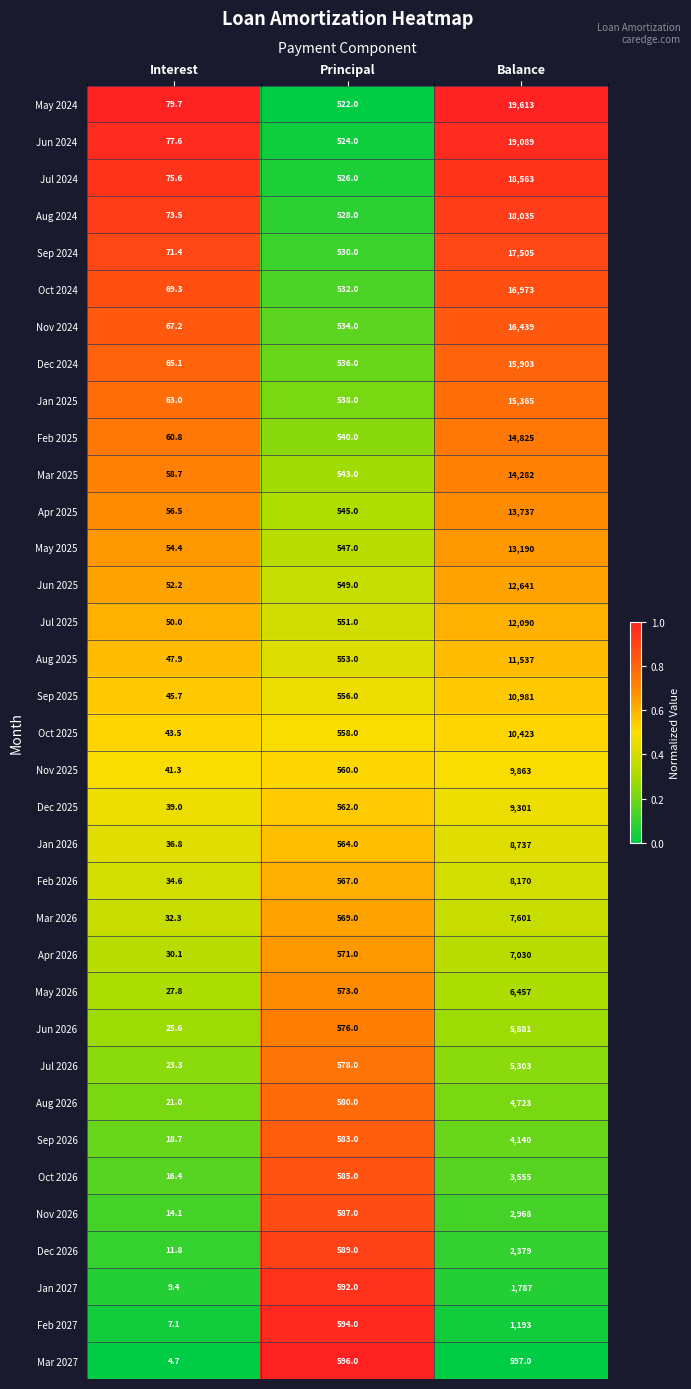

At Principal, list the series in order from largest to smallest.

Mar 2027, Feb 2027, Jan 2027, Dec 2026, Nov 2026, Oct 2026, Sep 2026, Aug 2026, Jul 2026, Jun 2026, May 2026, Apr 2026, Mar 2026, Feb 2026, Jan 2026, Dec 2025, Nov 2025, Oct 2025, Sep 2025, Aug 2025, Jul 2025, Jun 2025, May 2025, Apr 2025, Mar 2025, Feb 2025, Jan 2025, Dec 2024, Nov 2024, Oct 2024, Sep 2024, Aug 2024, Jul 2024, Jun 2024, May 2024